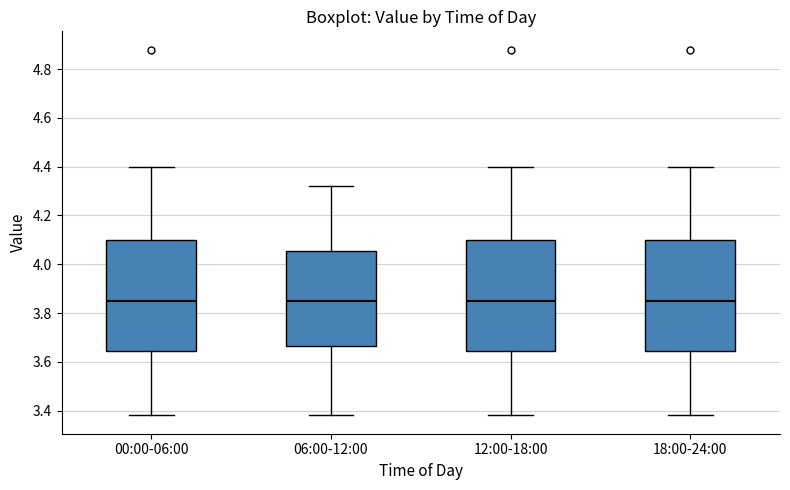

Where does the upper whisker of the box for 18:00-24:00 end on the y-axis? The values are not printed on the chart, so give them approximately, as read against the axis.

4.40